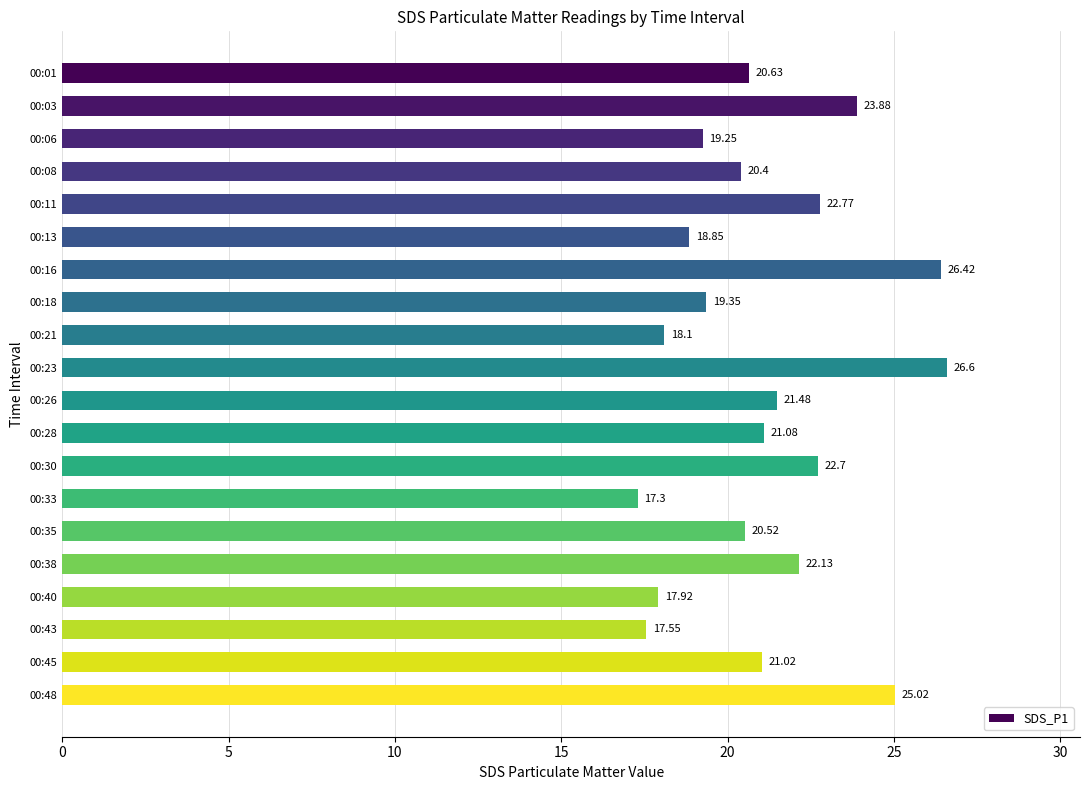

What is the sum of the values at 00:08 and 00:28?

41.5